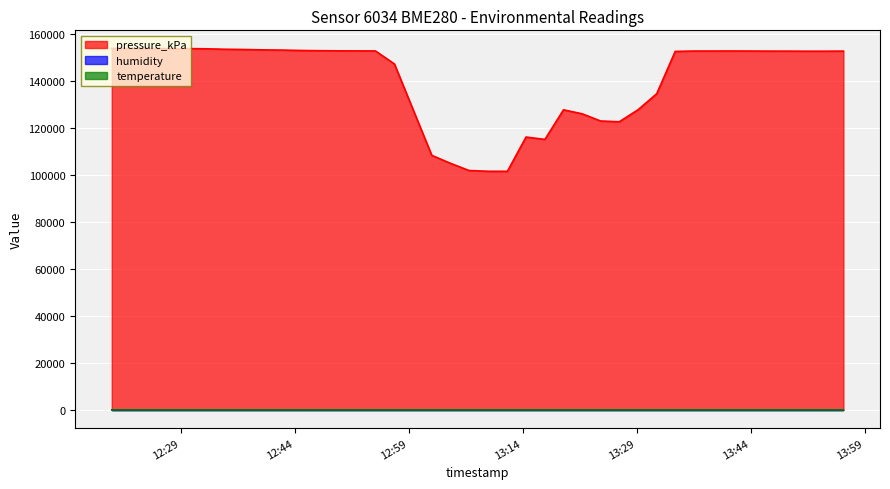

What is the maximum value shown in the chart?

153745.9